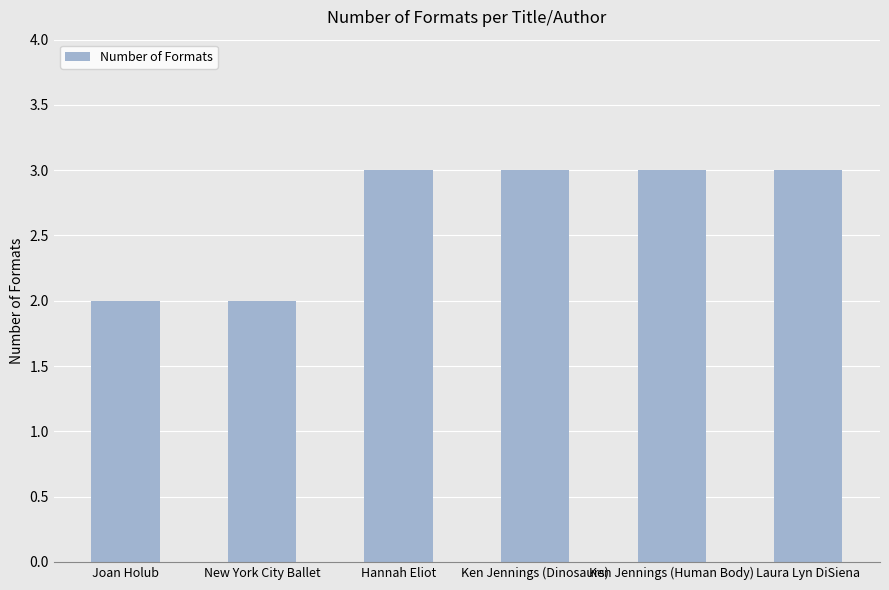

How many distinct data groups are displayed?

1